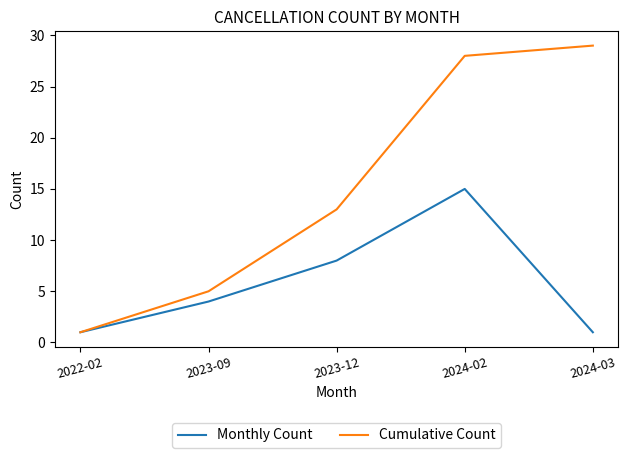

What is the sum of all Cumulative Count values?

76